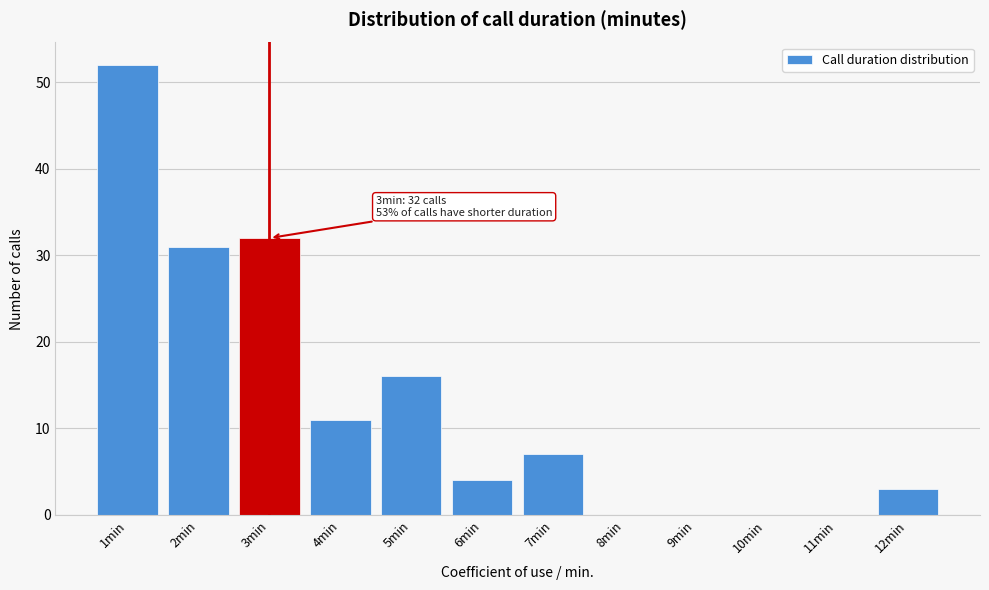

Reading left to right, what are all the values shown in this chart?

1min=52	2min=31	3min=32	4min=11	5min=16	6min=4	7min=7	8min=0	9min=0	10min=0	11min=0	12min=3